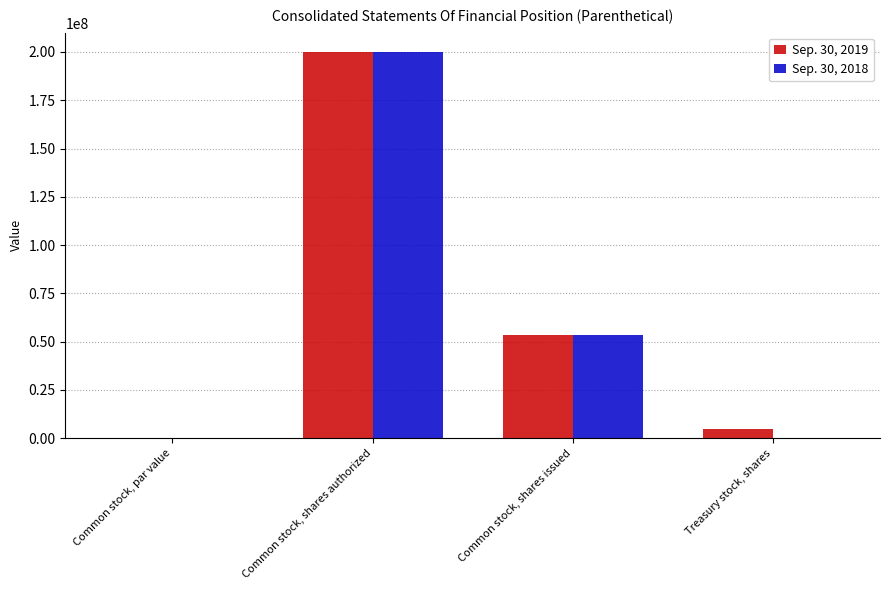

Are the bars horizontal?

No